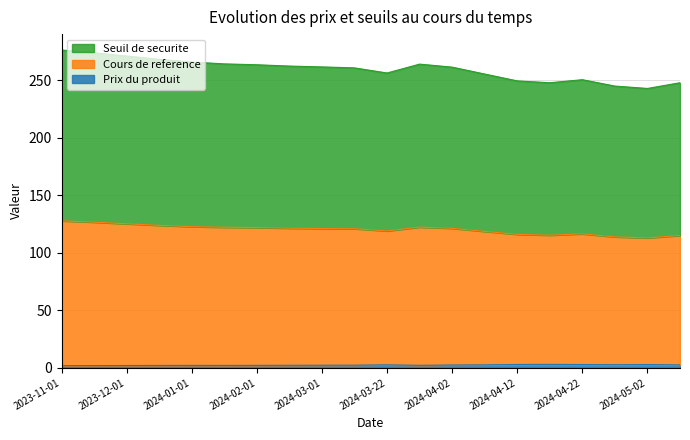

What is the sum of the Cours de reference values at 2024-03-15 and 2024-05-02?

233.8